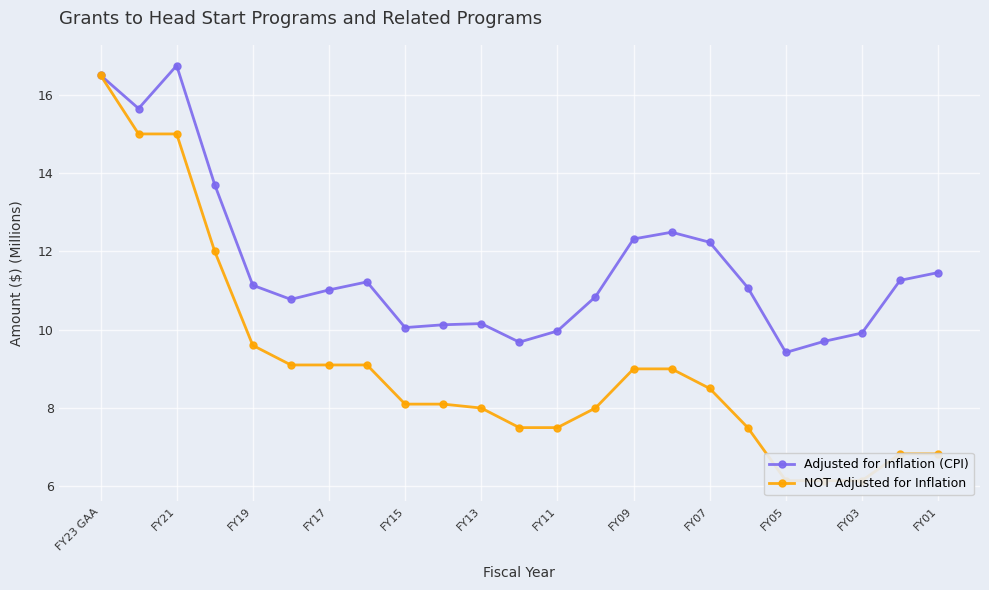

Between FY17 and FY19, which is larger?

FY19